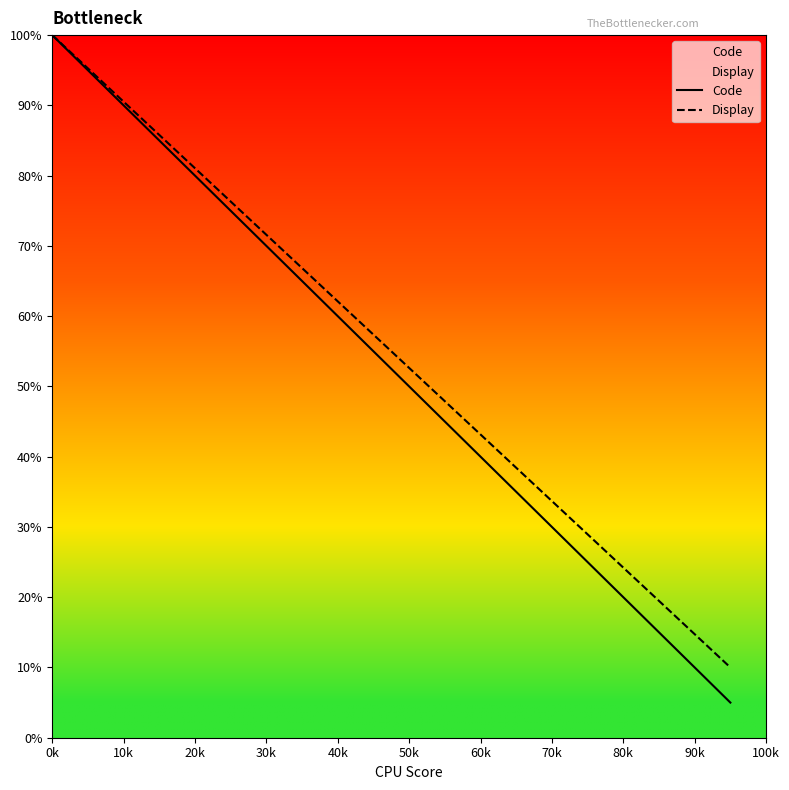

Reading right to left, extract all data points from this chart.

Code: 5.0	10.0	15.0	20.0	25.0	30.0	35.0	40.0	45.0	50.0	55.0	60.0	65.0	70.0	75.0	80.0	85.0	90.0	95.0	100.0
Display: 10.0	14.7	19.5	24.2	28.9	33.7	38.4	43.2	47.9	52.6	57.4	62.1	66.8	71.6	76.3	81.1	85.8	90.5	95.3	100.0